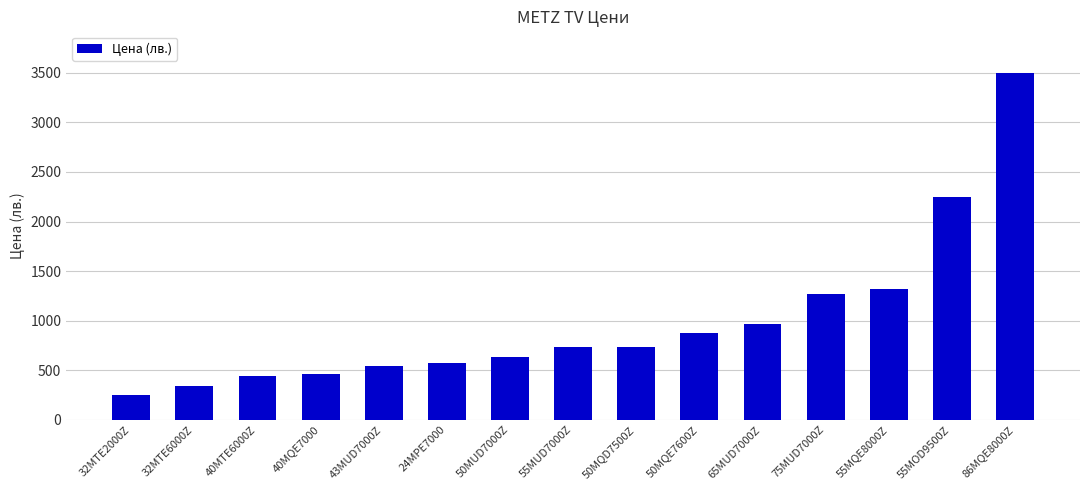

The chart shows a value of 1319.0 at 55MQE8000Z. True or false?

True